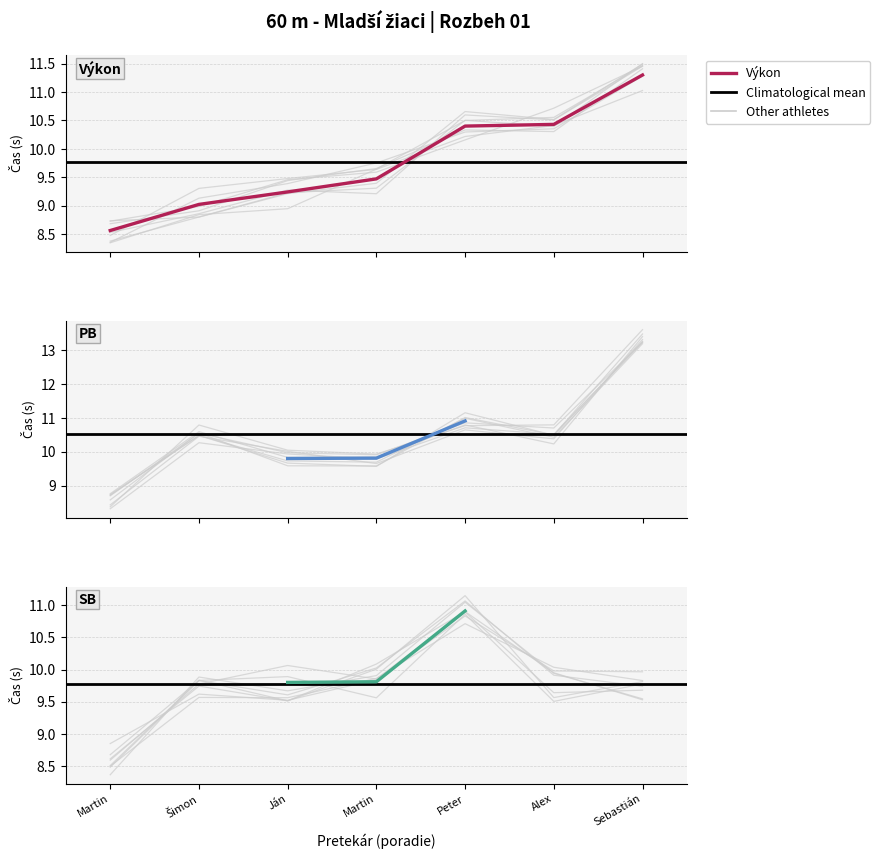

True or false: the data shows 11.5 at Sebastián.

True